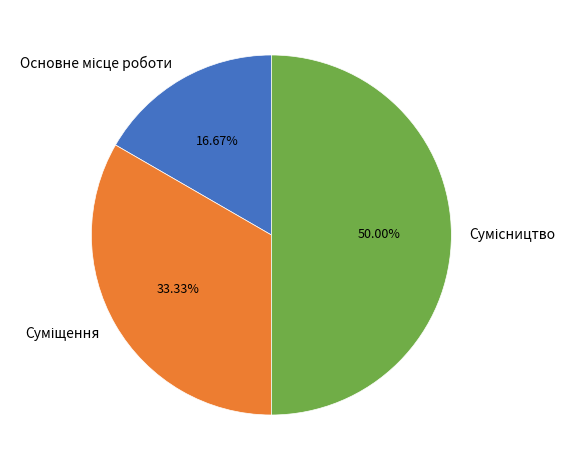

Is the sum of Сумісництво and Суміщення greater than half?

Yes